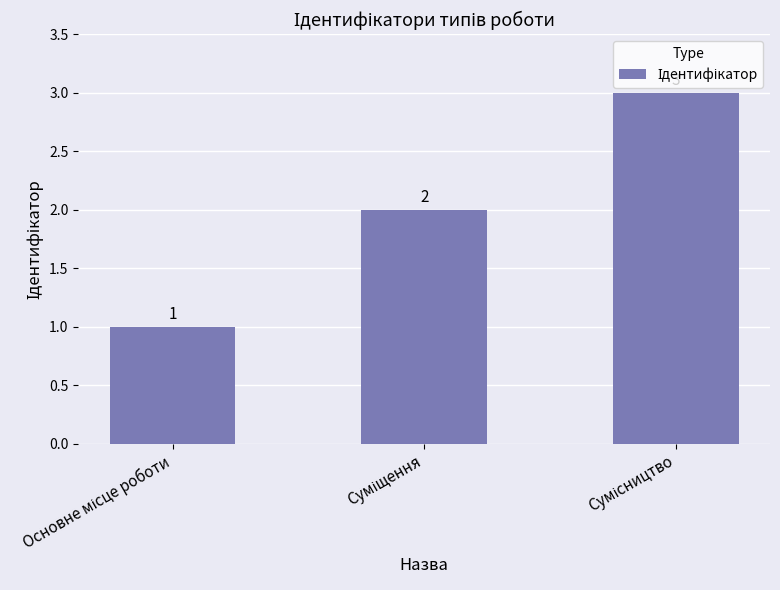

What is the value of the 2nd bar from the left?

2